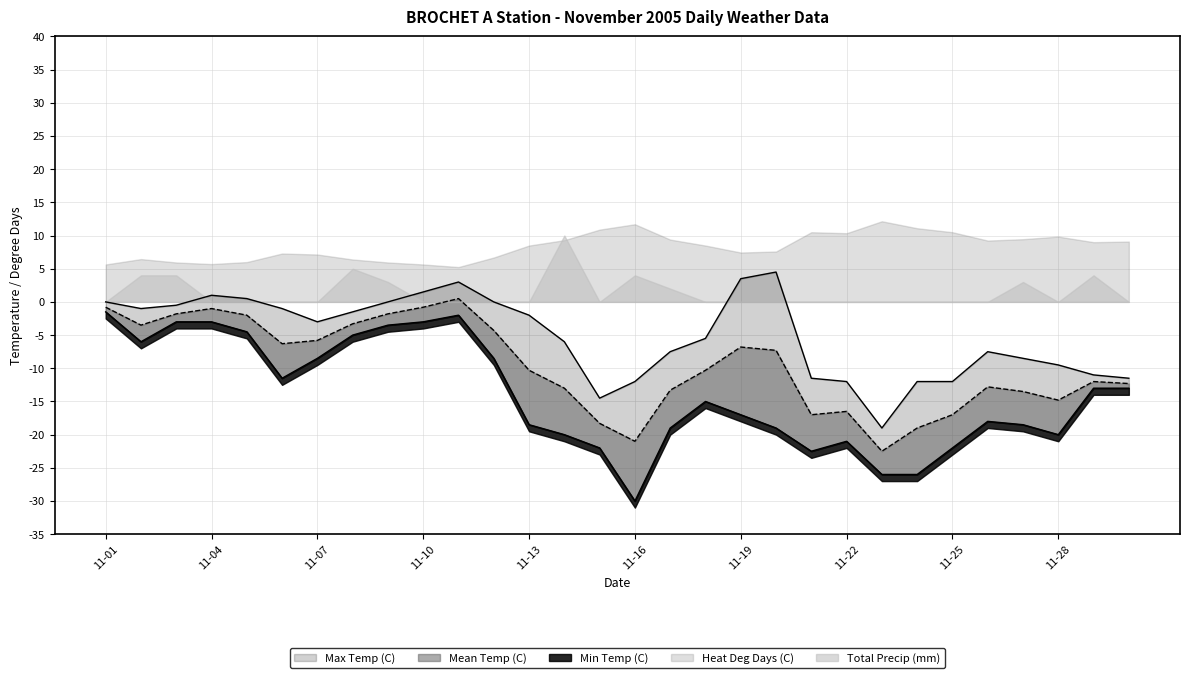

Which series changed the most between 2005-11-15 and 2005-11-25?

Max Temp (C)